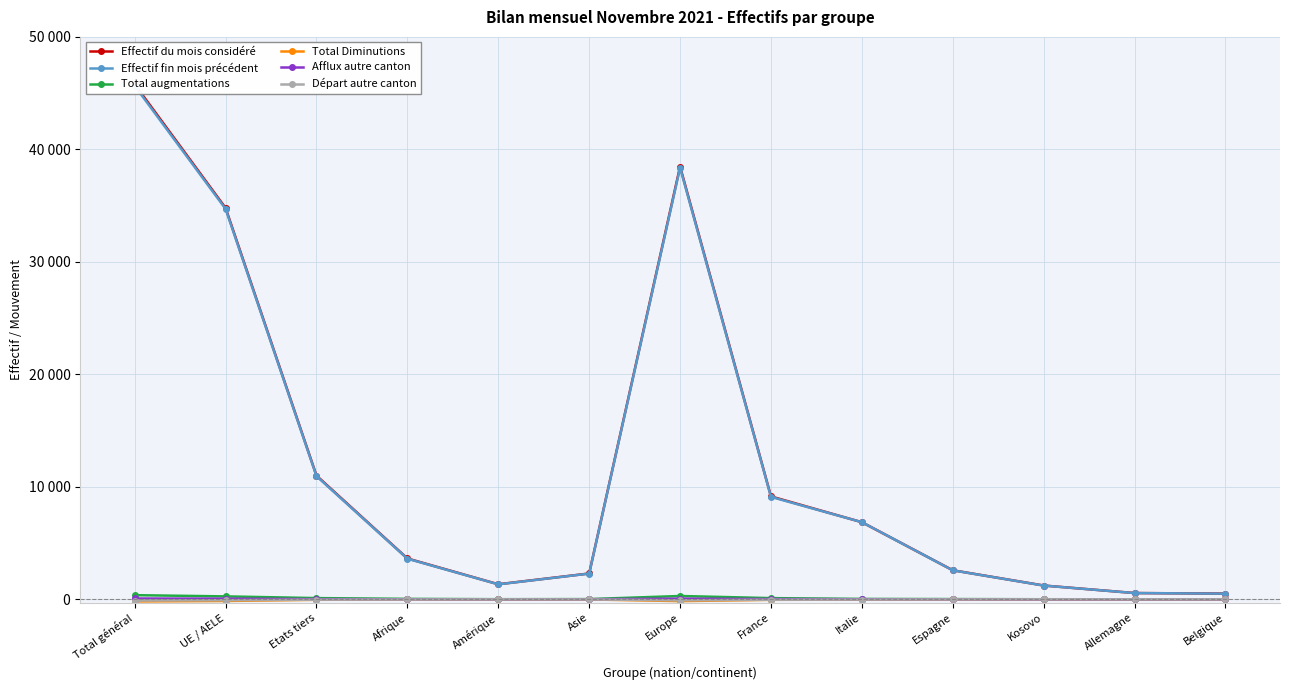

True or false: Afflux autre canton has more than 0 points higher than both neighbors.

True